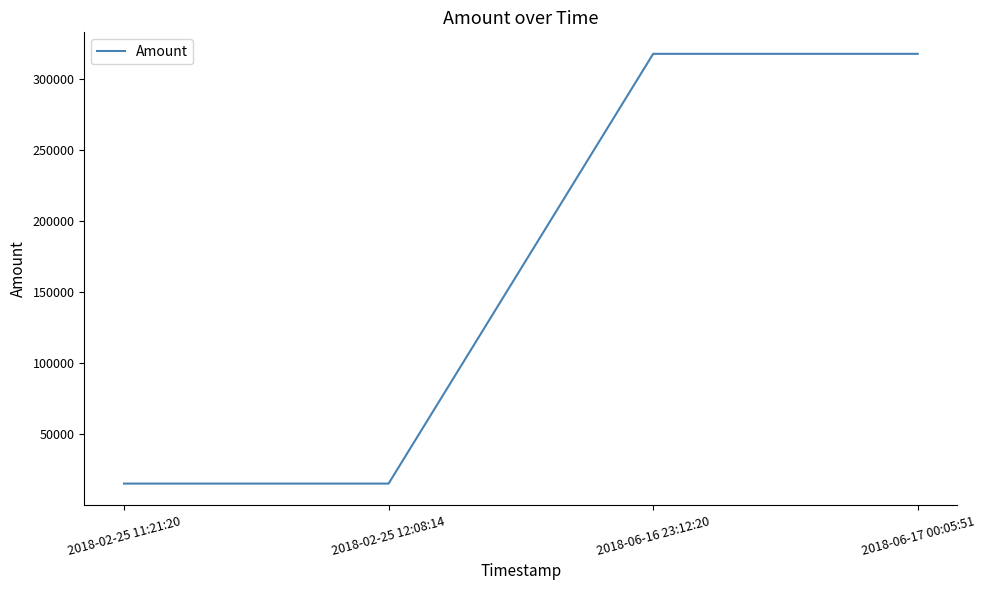

What is the minimum value shown in the chart?

15449